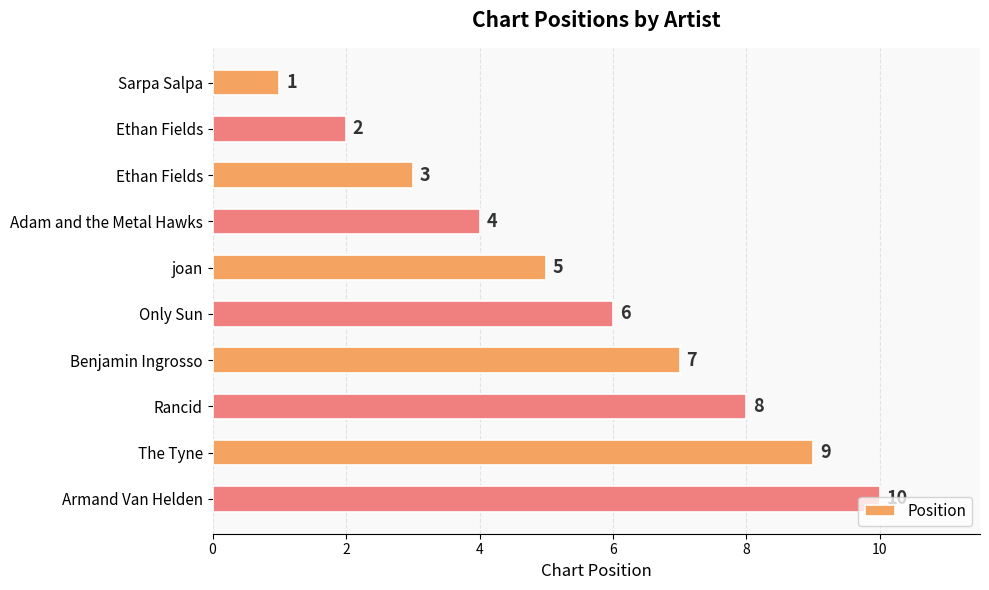

What is the greatest value displayed?

10